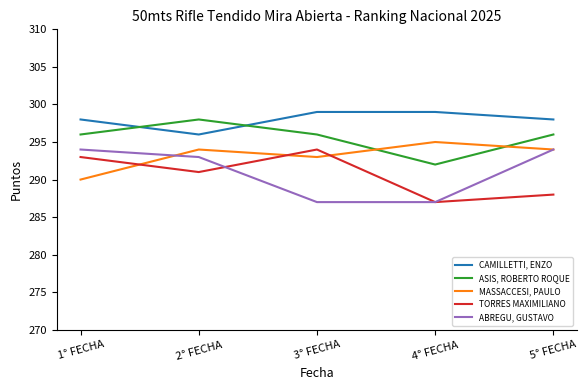

What position from the left is 2° FECHA?

2